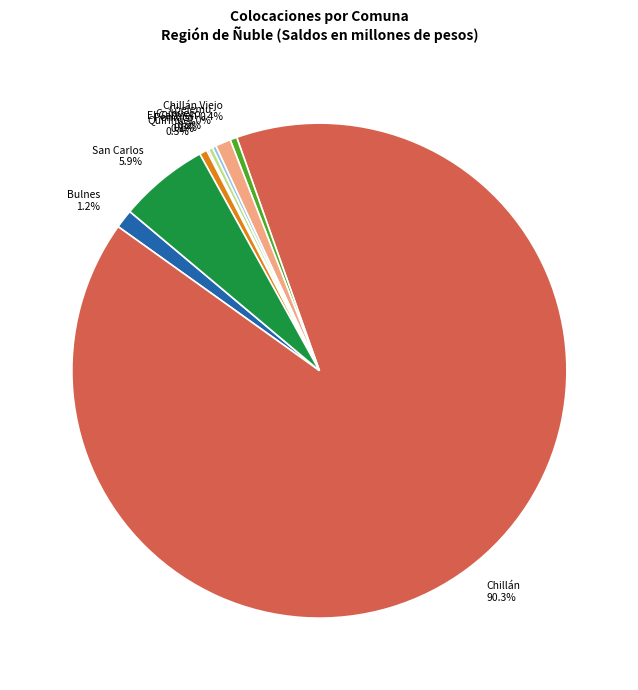

Is it true that Bulnes is 1% of the pie?

True